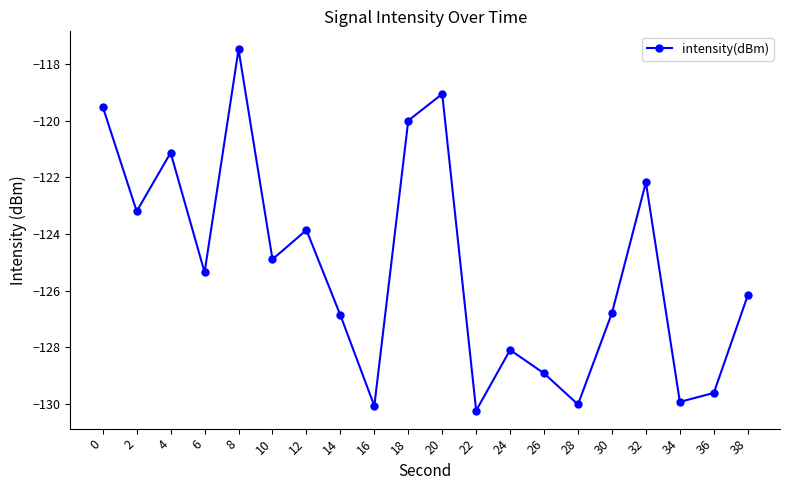

Between 28 and 8, which is larger?

8